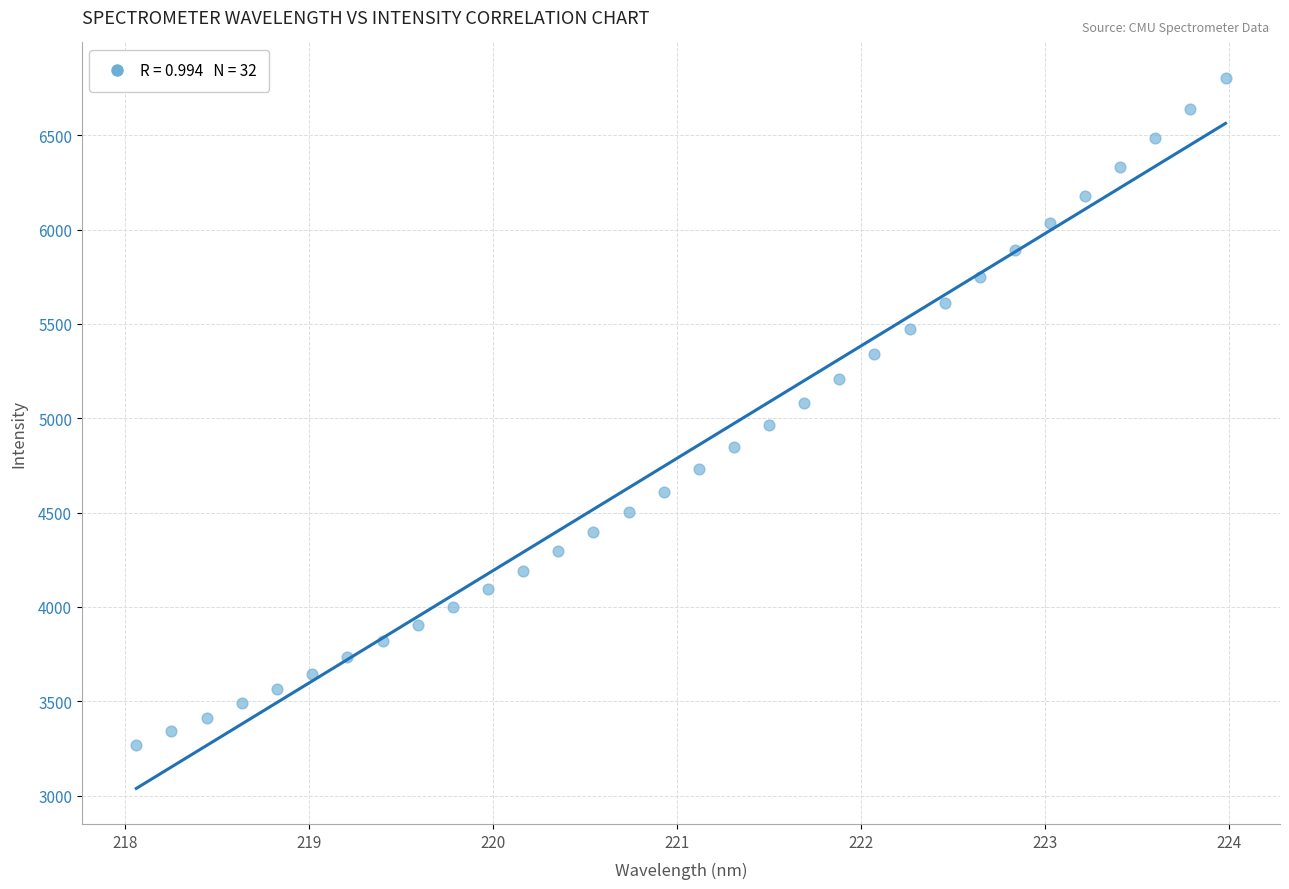

What is the range of Y values (max minus min)?

3533.0